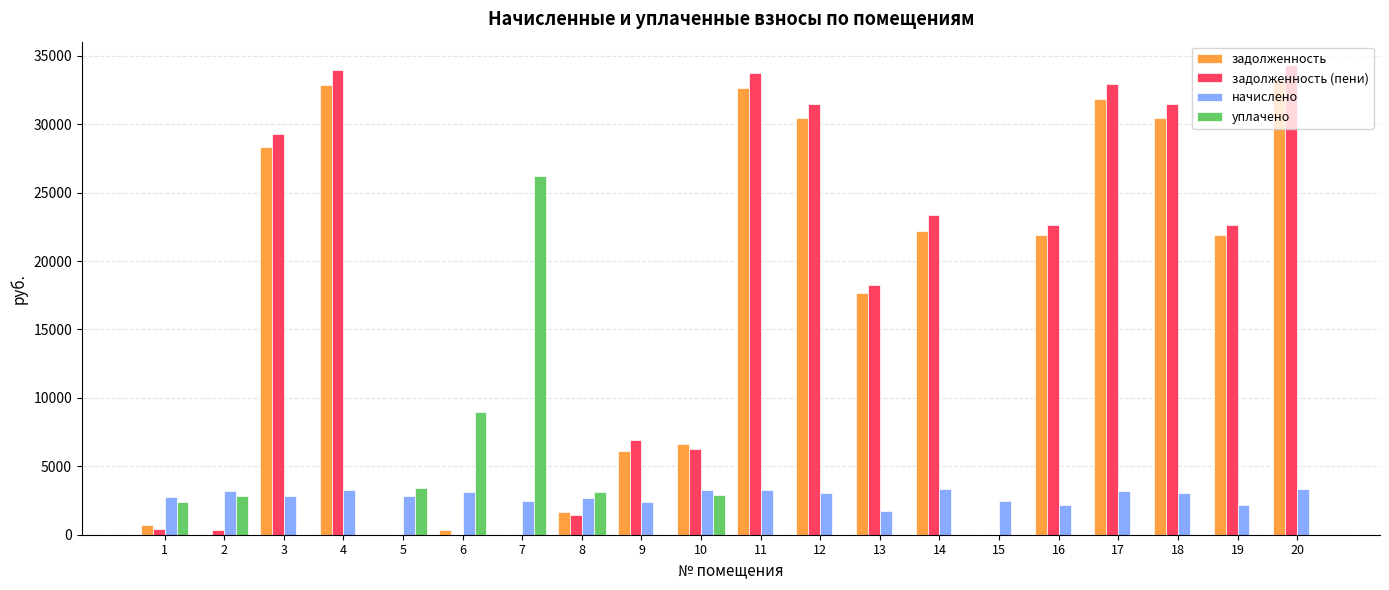

What is the maximum value shown in the chart?

34316.4